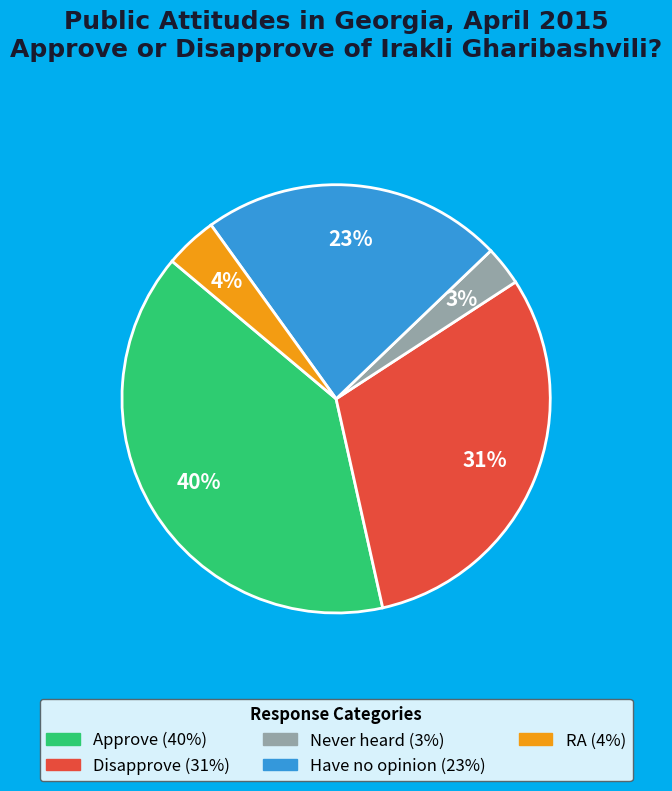

To the nearest percent, what is the difference between the RA and Have no opinion slice percentages?

19%